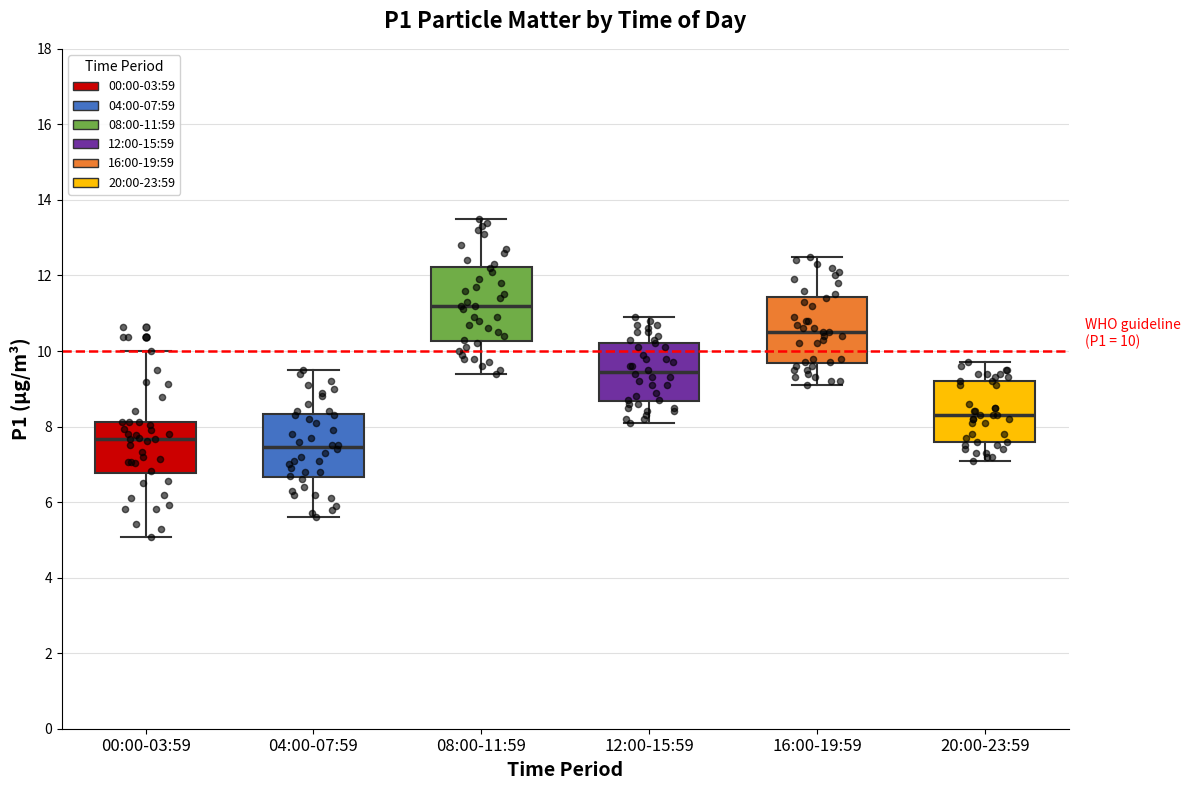

Which box has the highest median line?

08:00-11:59